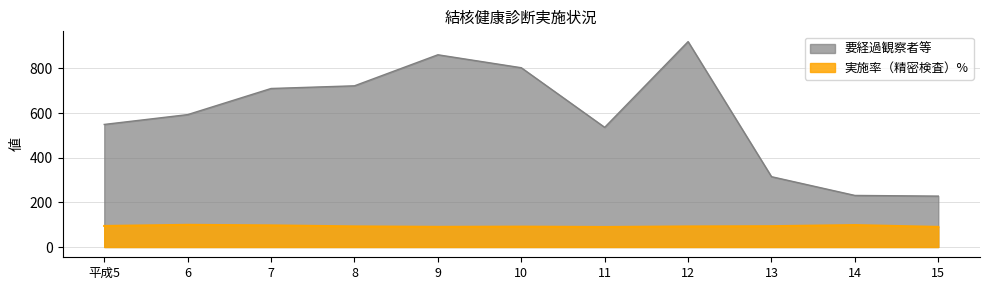

The value of 実施率（精密検査） at 15 is 43.7. True or false?

False